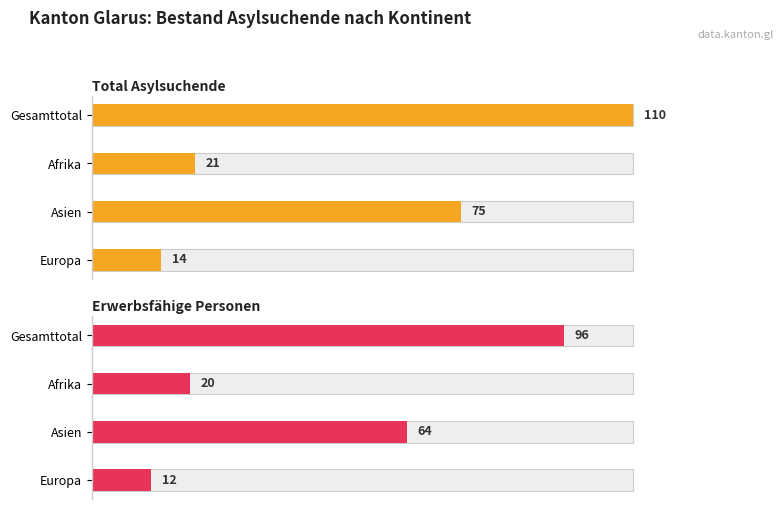

Reading left to right, what are all the values shown in this chart?

Total Asylsuchende: 110	21	75	14
Erwerbsfähige Personen: 96	20	64	12